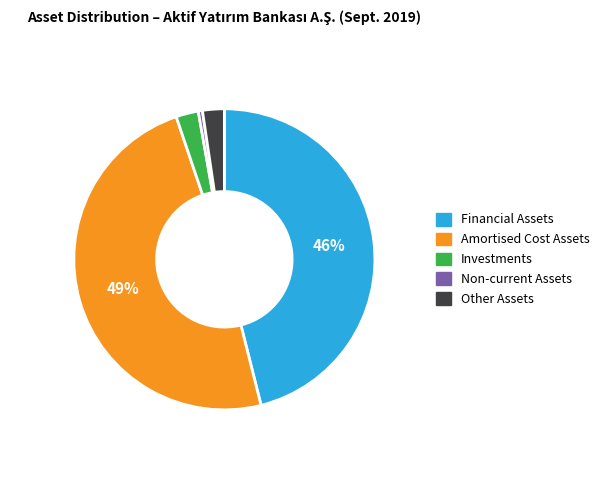

How many slices are in this pie chart?

5